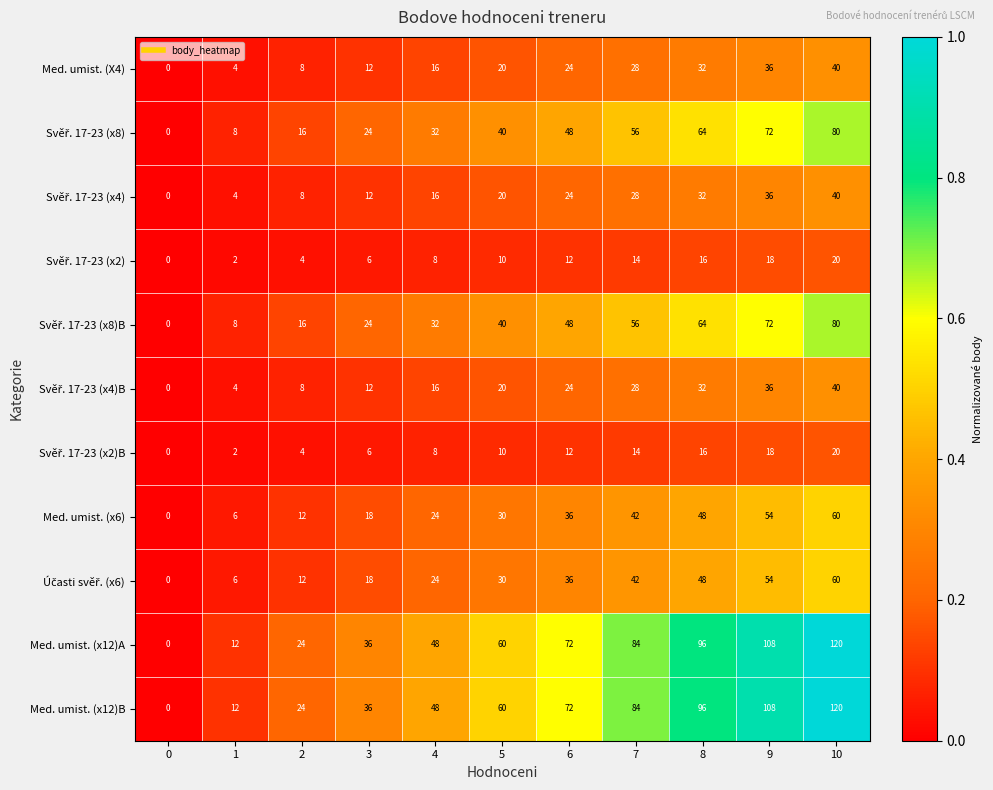

What is the sum of the Med. umist. (x12)A values at 7 and 10?

204